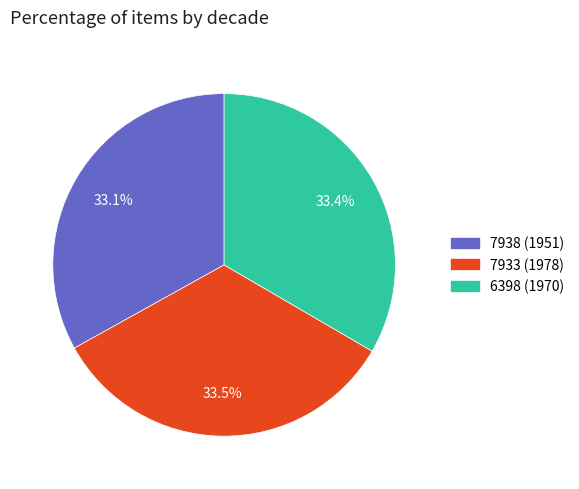

Does any single category account for the majority?

No